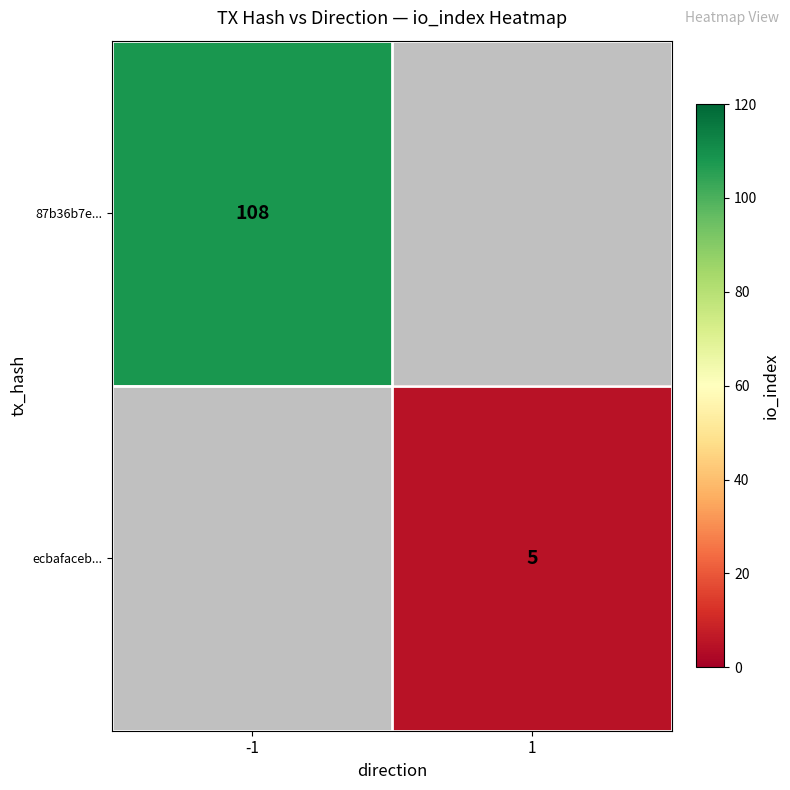

What is the maximum value shown in the chart?

108.0